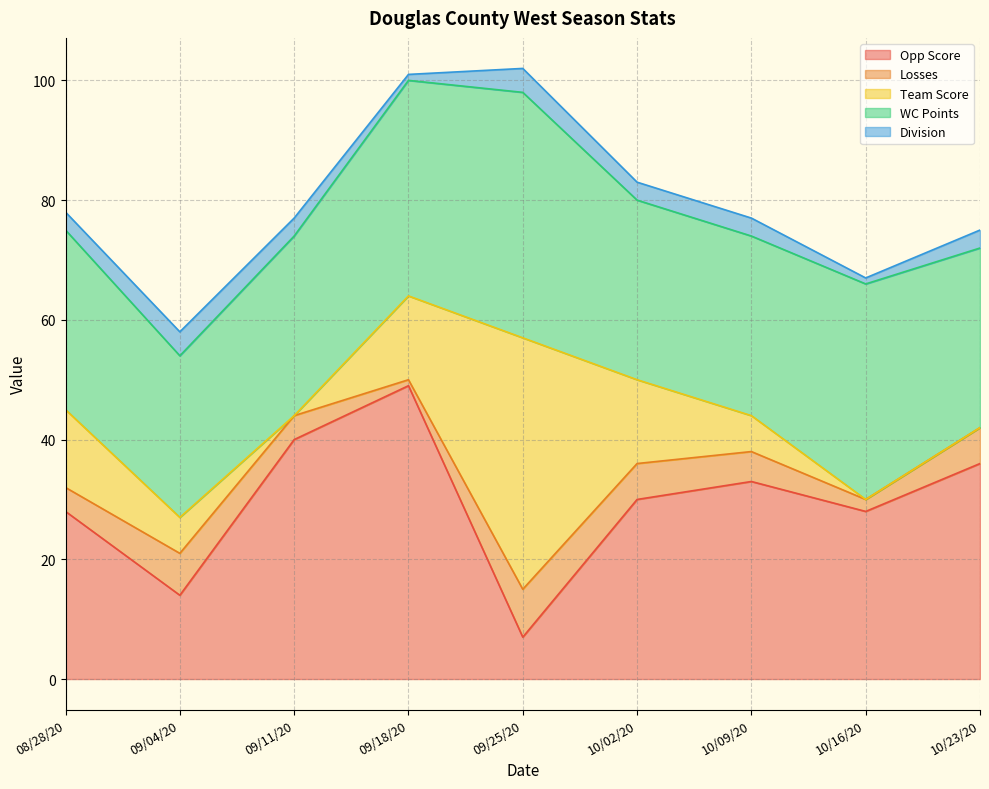

What is the approximate value of Opp Score at 09/25/20, to the nearest 10?

10